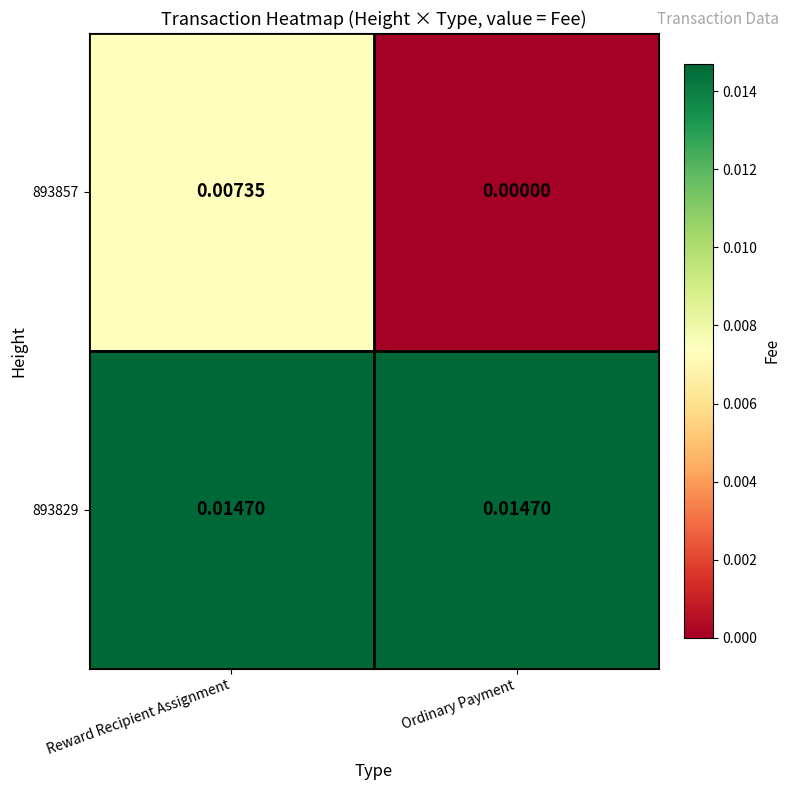

Which series has the largest total across all categories?

893829